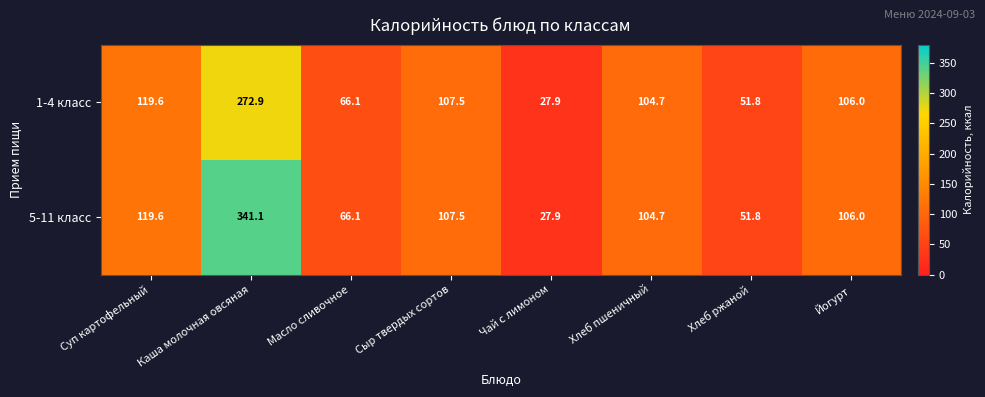

Rank the series by their average value, from lowest to highest.

1-4 класс, 5-11 класс